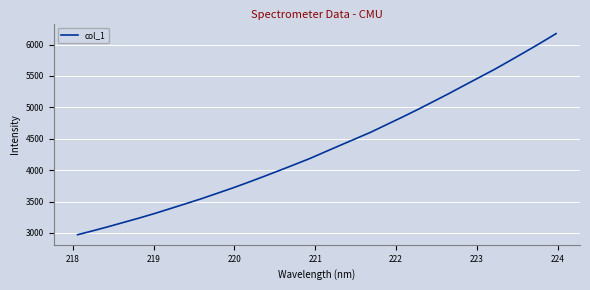

What is the greatest value displayed?

6173.7